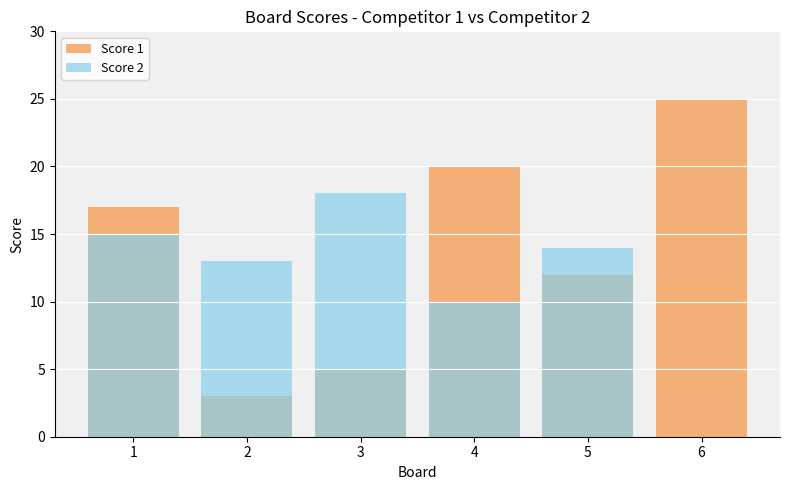

Where does the Score 2 series first go above 14?

1